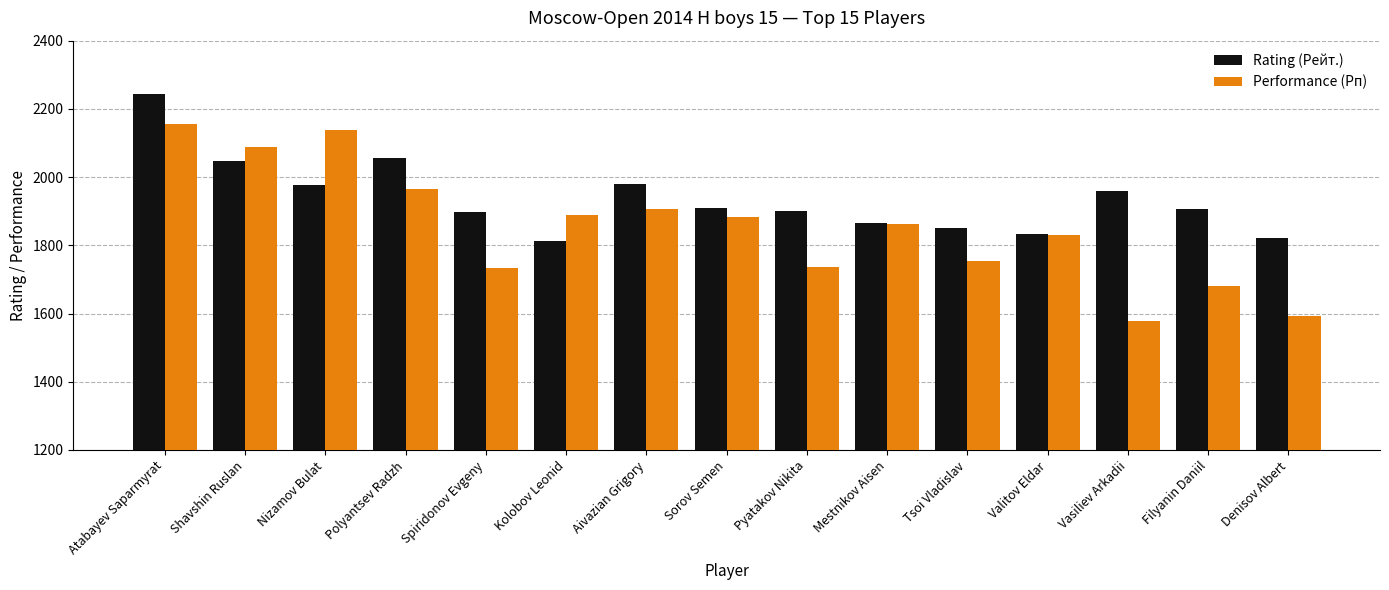

What is the label of the 11th bar from the right?

Spiridonov Evgeny